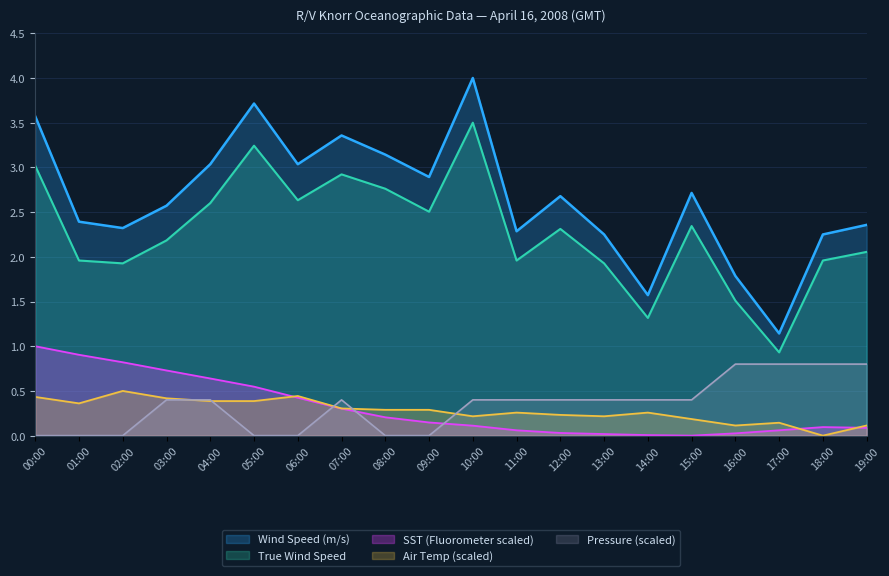

How many data points in Sea Surface Temp (C) are above 0?

19